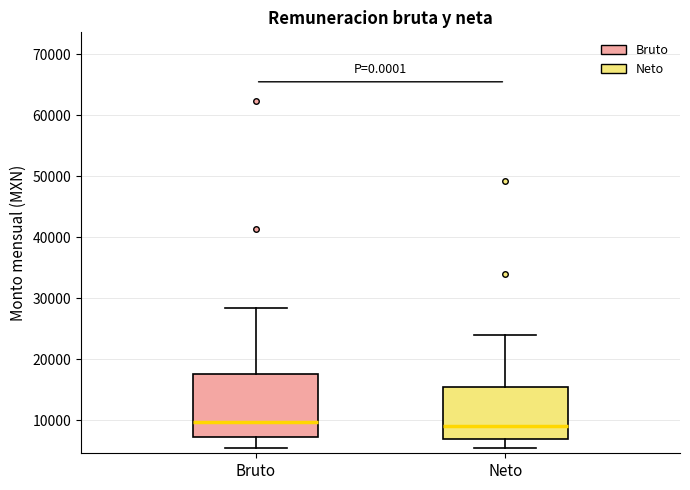

Which box is the tallest, from its lower edge to its upper edge?

Bruto